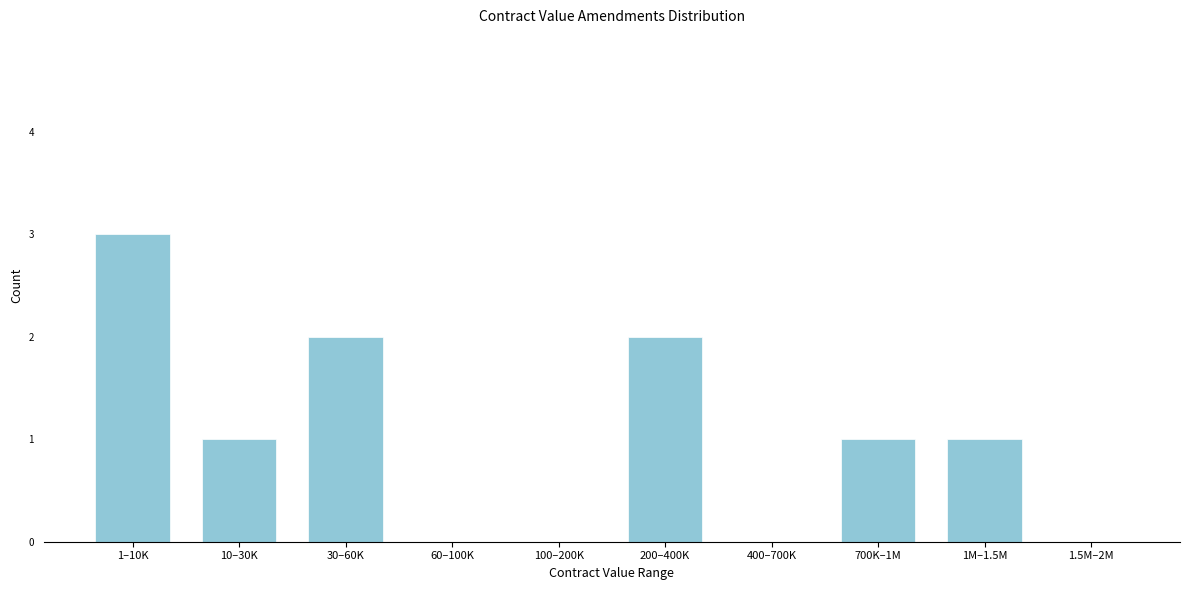

Reading left to right, list all the values displayed in this chart.

1–10K=3	10–30K=1	30–60K=2	60–100K=0	100–200K=0	200–400K=2	400–700K=0	700K–1M=1	1M–1.5M=1	1.5M–2M=0